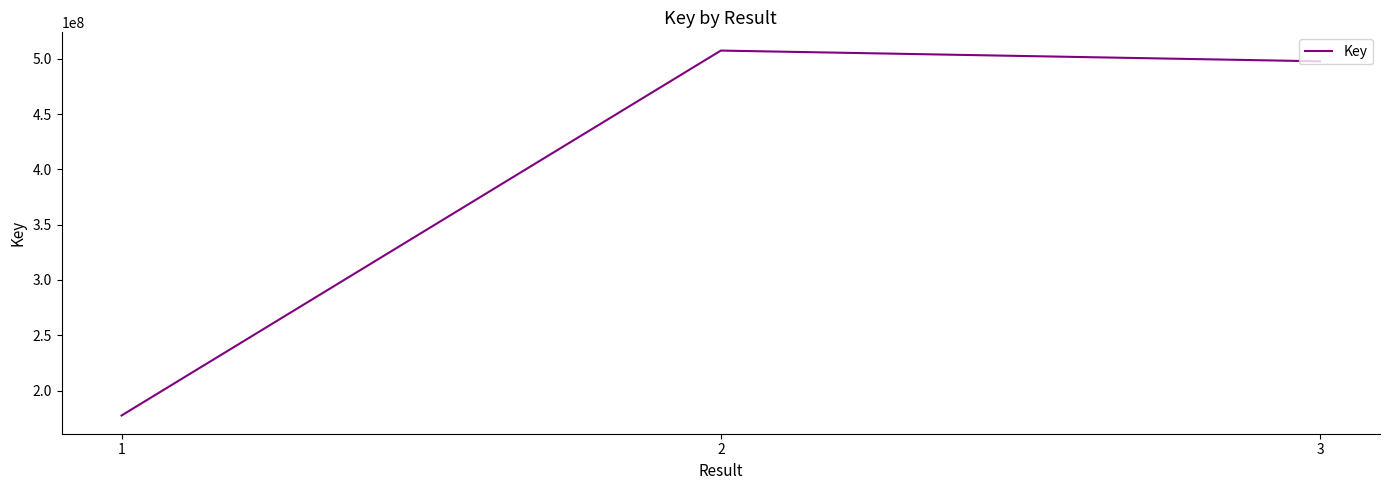

Between 1 and 2, which is larger?

2